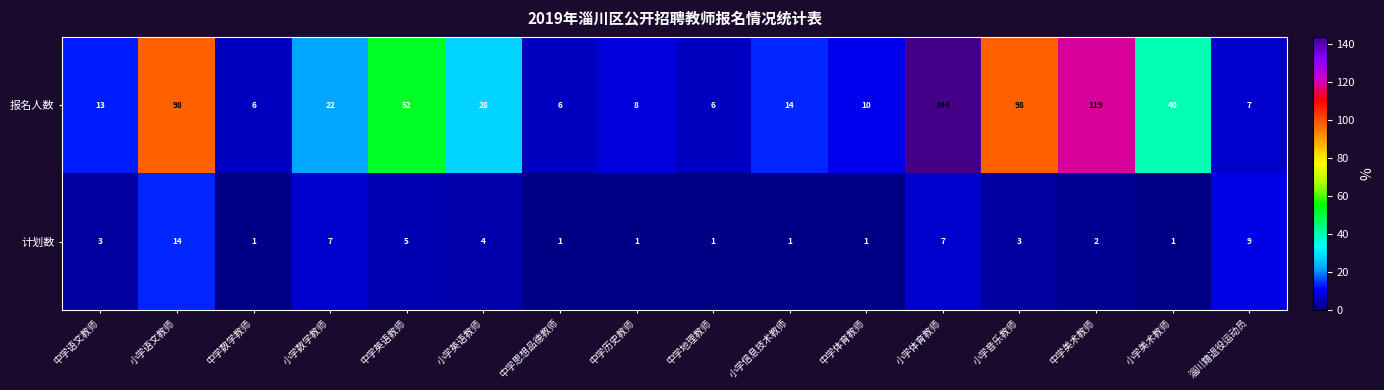

At 中学体育教师, list the series in order from largest to smallest.

报名人数, 计划数